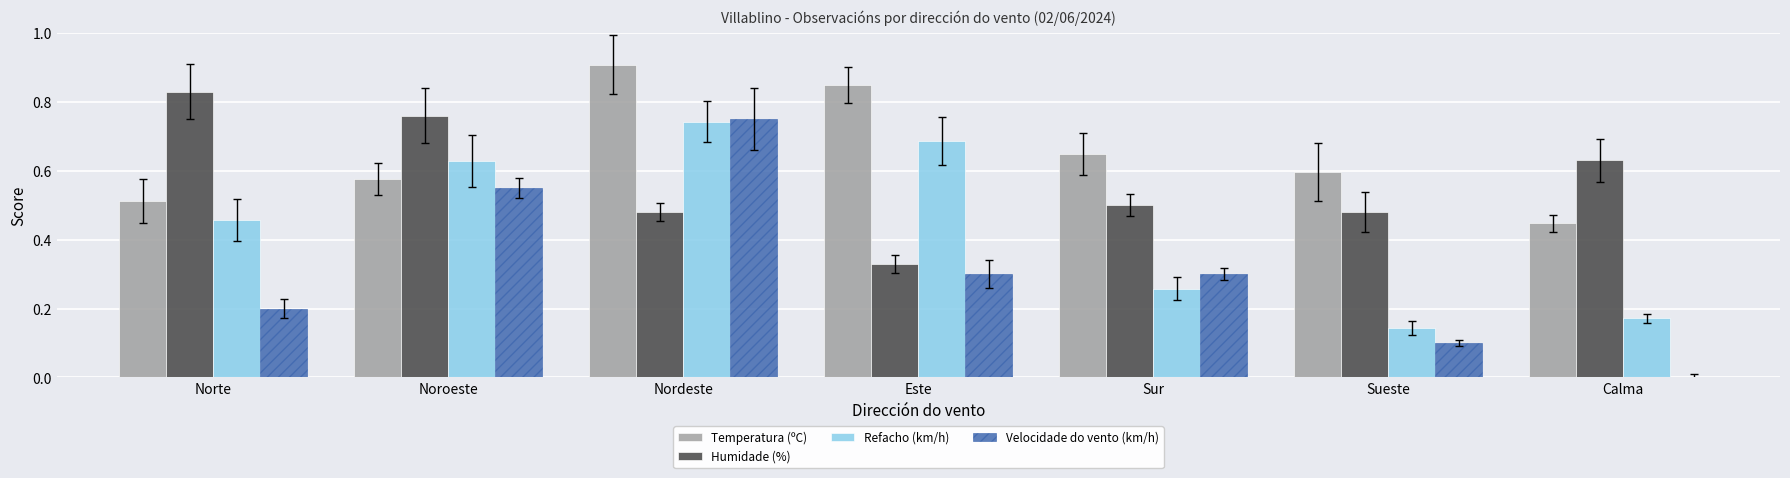

Reading left to right, transcribe all the data shown in this chart.

Temperatura (ºC): 0.5	0.6	0.9	0.8	0.6	0.6	0.4
Humidade (%): 0.8	0.8	0.5	0.3	0.5	0.5	0.6
Refacho (km/h): 0.5	0.6	0.7	0.7	0.3	0.1	0.2
Velocidade do vento (km/h): 0.2	0.6	0.8	0.3	0.3	0.1	0.0